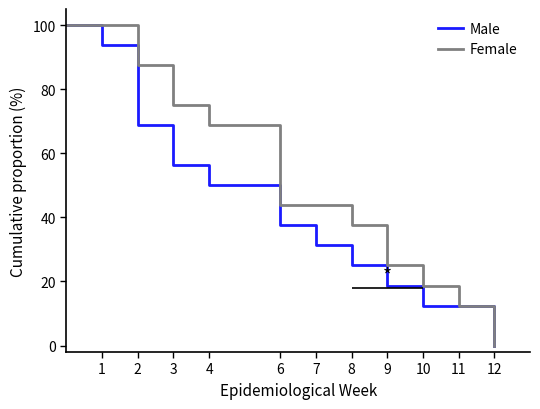

Is this an area chart (filled region under the line)?

No